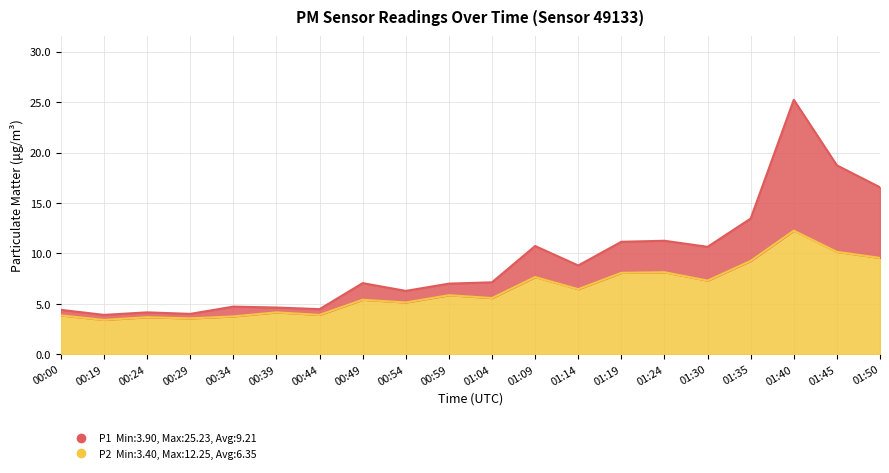

How many values in the P2 series exceed 5?

13